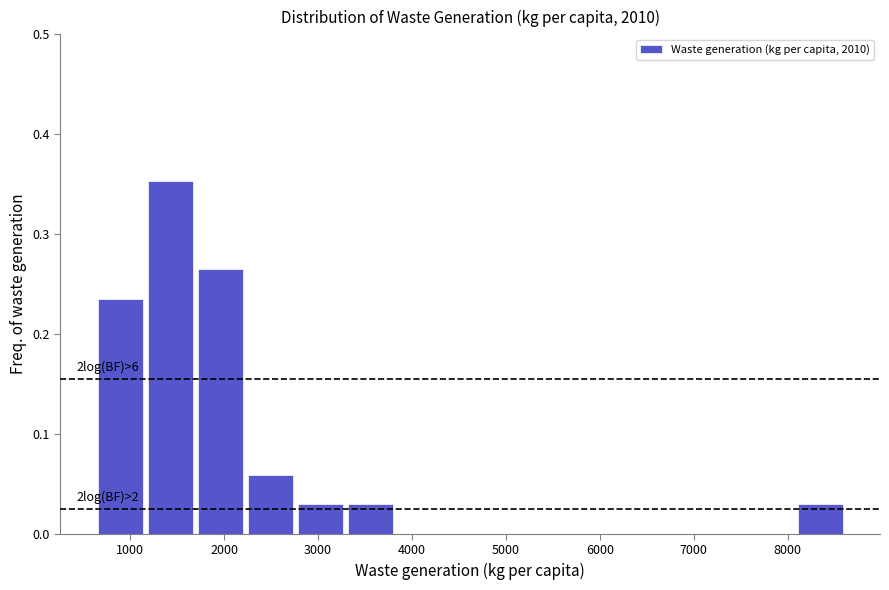

Over which range of the x-axis is the bar tallest?

1200 to 1700